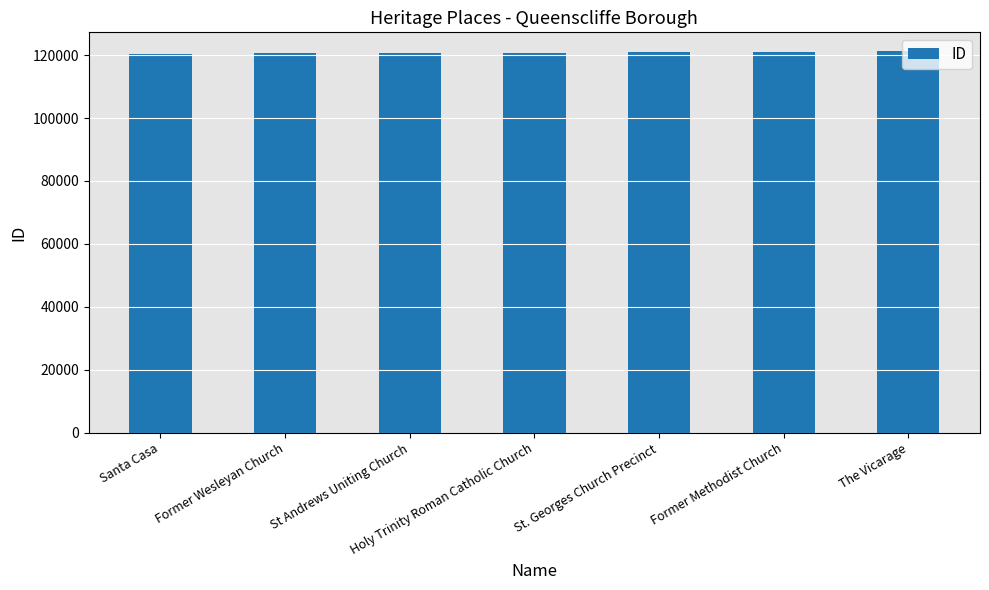

What is the smallest value displayed?

120373